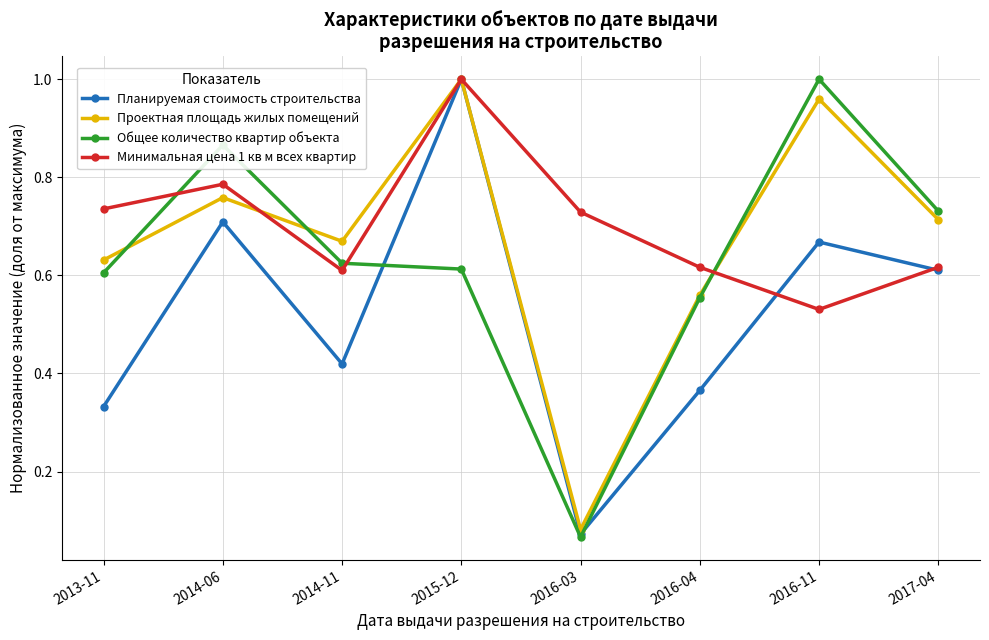

Rank the series at 2014-06 from highest to lowest value.

Общее количество квартир объекта, Минимальная цена 1 кв м всех квартир, Проектная площадь жилых помещений, Планируемая стоимость строительства